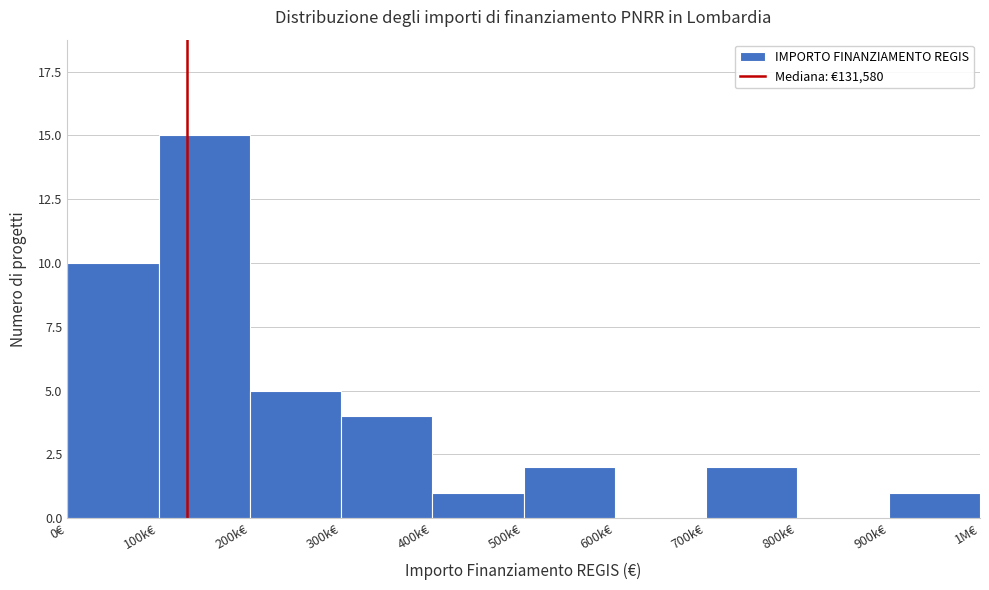

Reading left to right, what are all the values shown in this chart?

0€=10	100k€=15	200k€=5	300k€=4	400k€=1	500k€=2	600k€=0	700k€=2	800k€=0	900k€=1